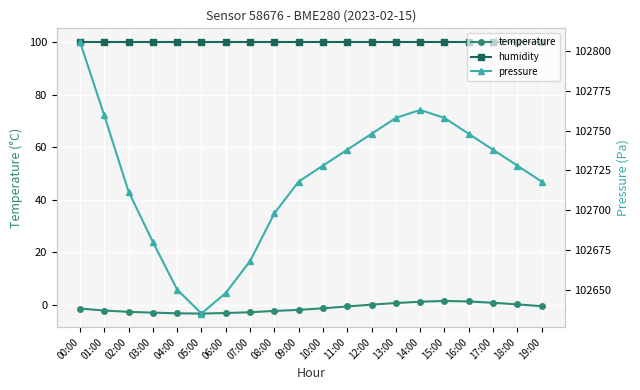

Between 09:00 and 08:00, which is larger?

09:00